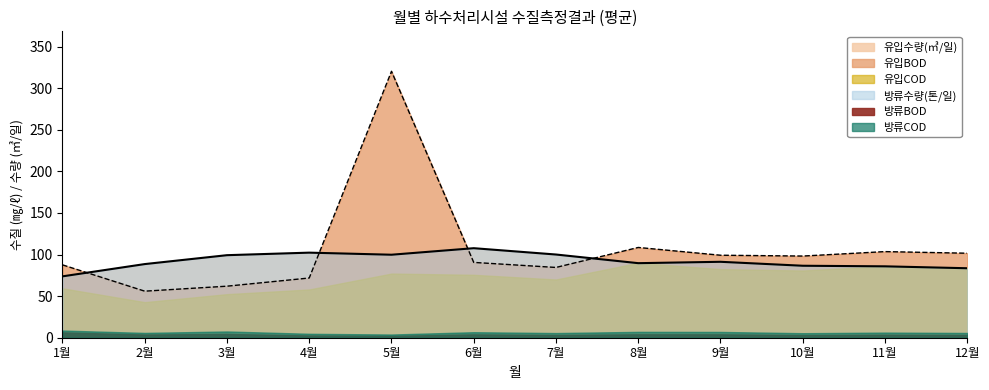

Rank the series by their maximum value, from lowest to highest.

방류BOD, 방류COD, 유입COD, 유입수량(㎥/일), 방류수량(톤/일), 유입BOD